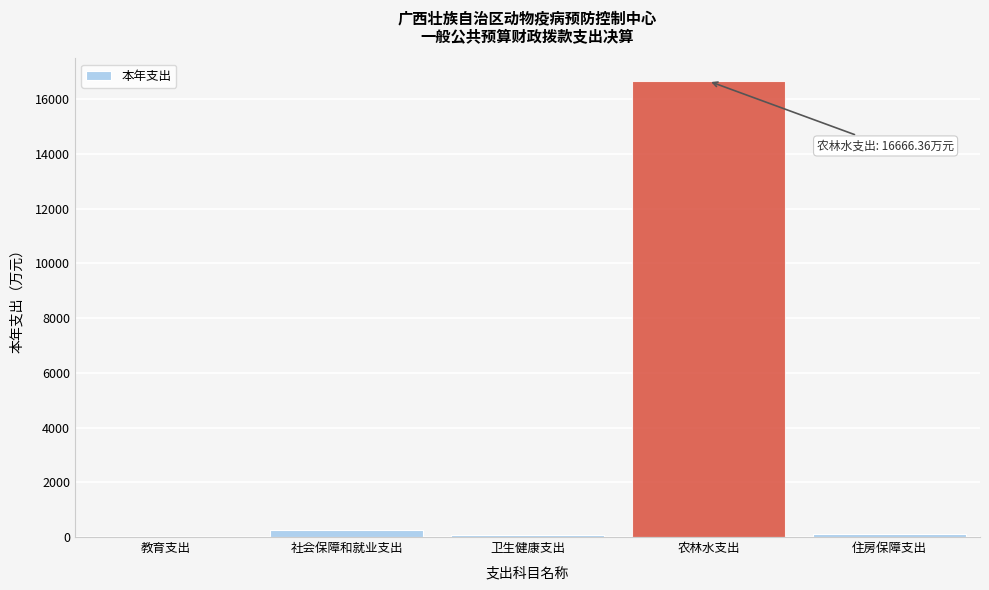

What is the maximum value shown in the chart?

16666.4